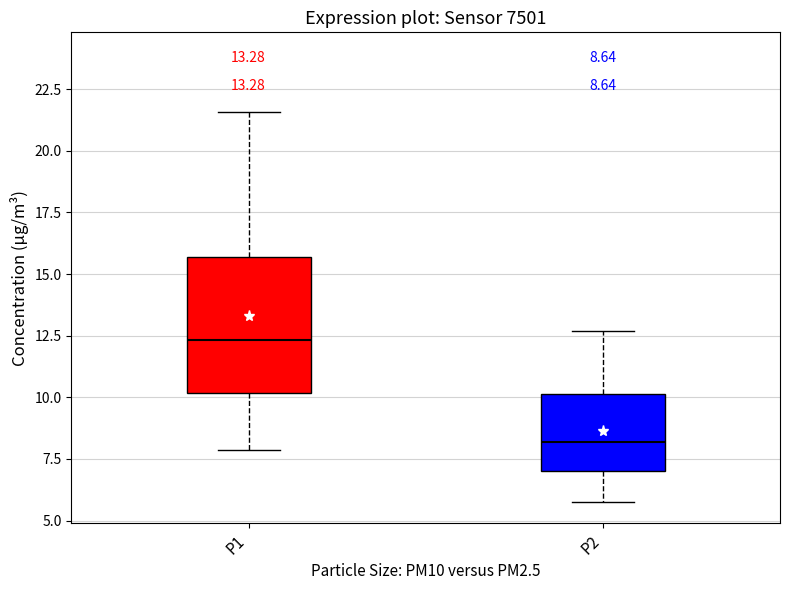

Which box's median line is the highest?

P1